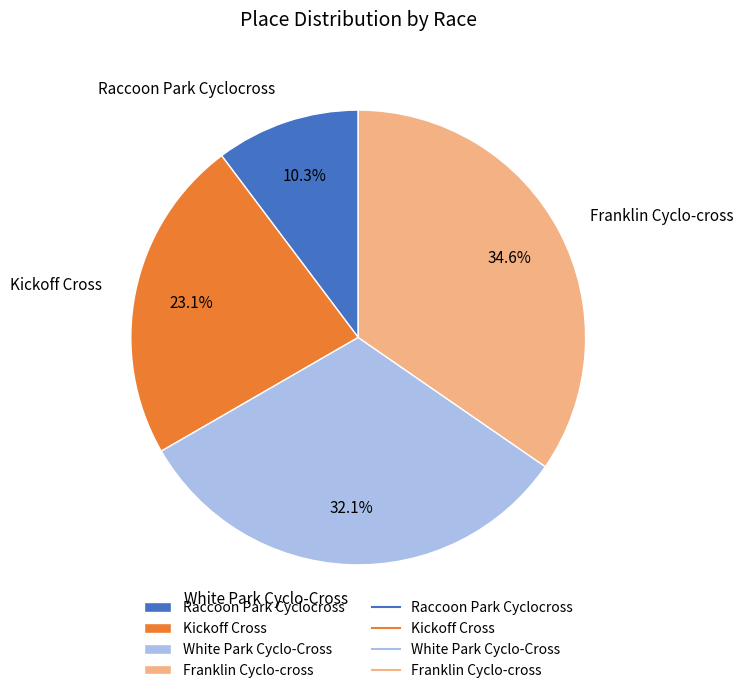

Approximately how many times larger is the value at Raccoon Park Cyclocross compared to White Park Cyclo-Cross?

0.3